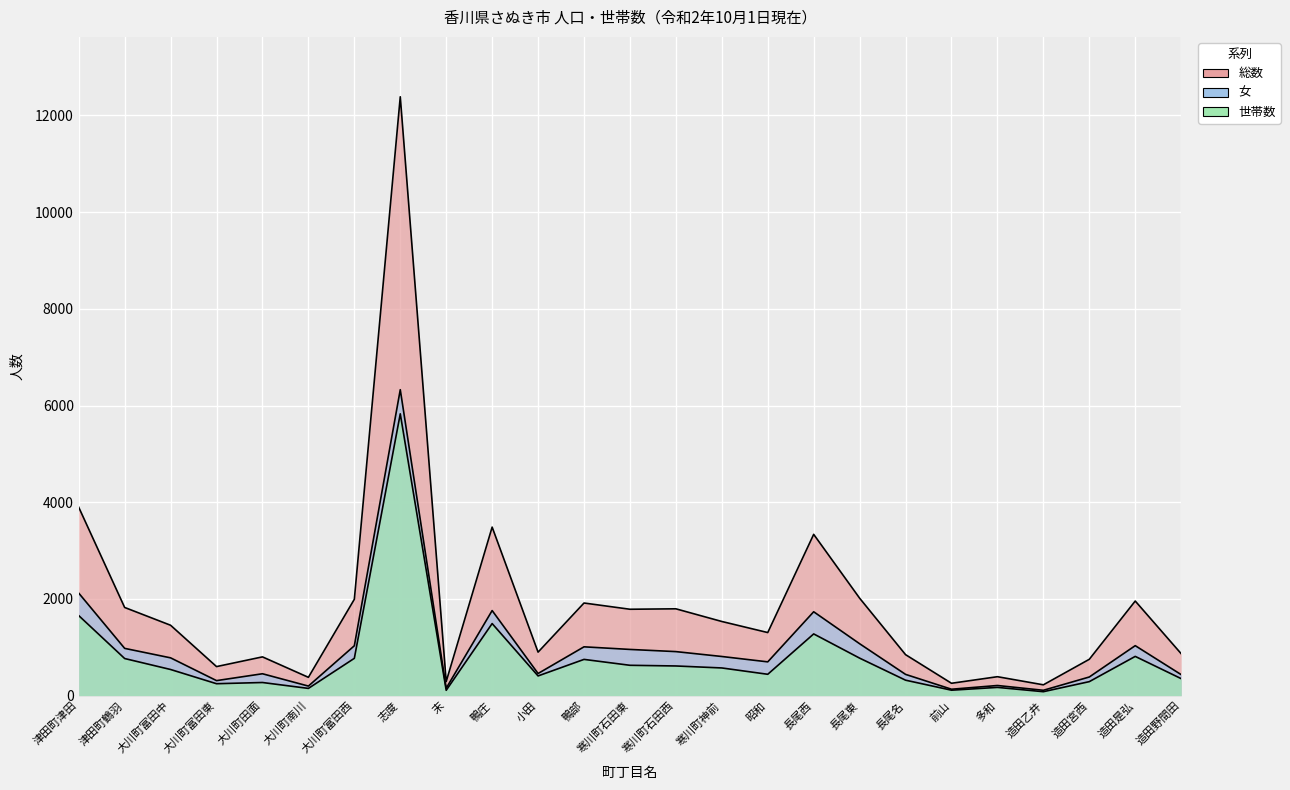

What value does the 世帯数 series have at 鴨部, to the nearest 50?

750